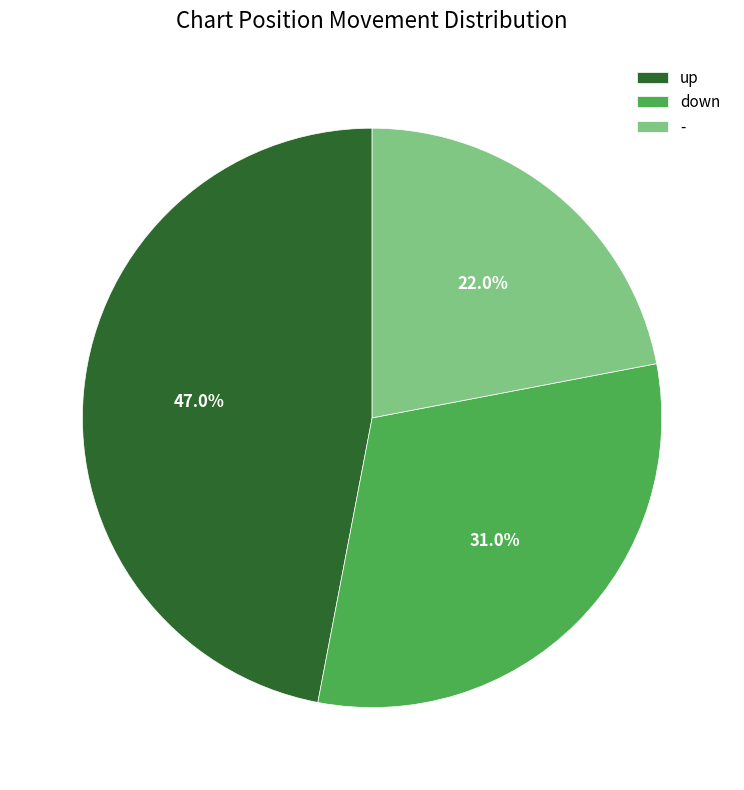

To the nearest percent, what percentage of the pie is -?

22%